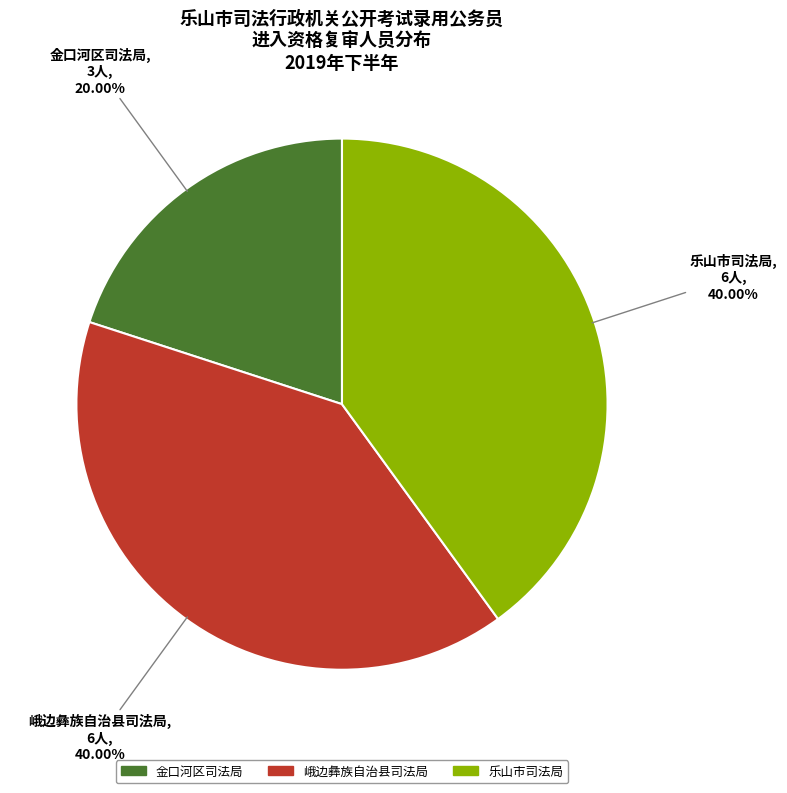

The 峨边彝族自治县司法局 slice represents 47% of the pie. True or false?

False